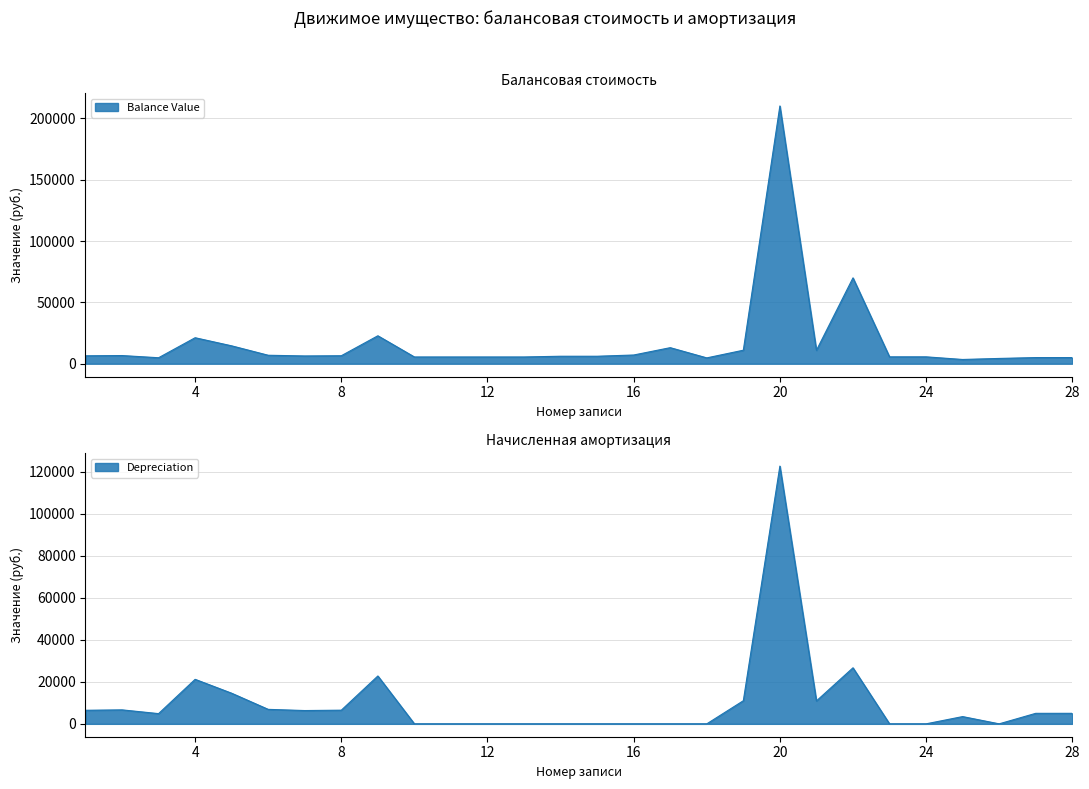

What is the sum of all Balance Value values?

486364